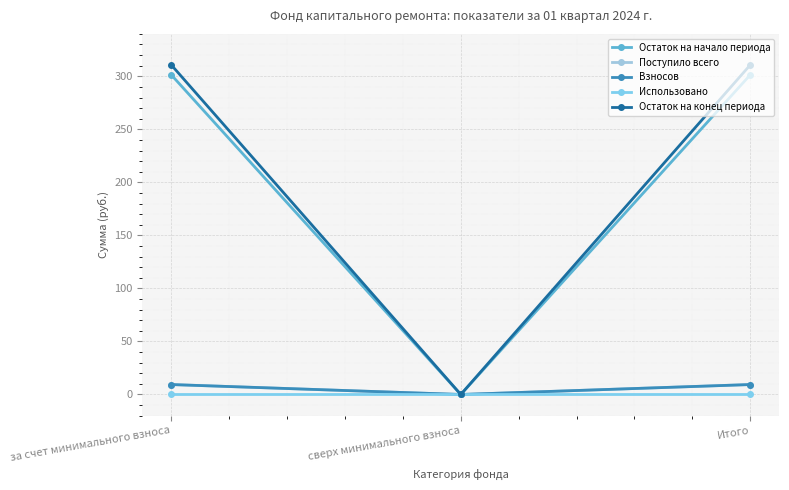

Is it true that Остаток на конец периода equals -189.0 at сверх минимального взноса?

False